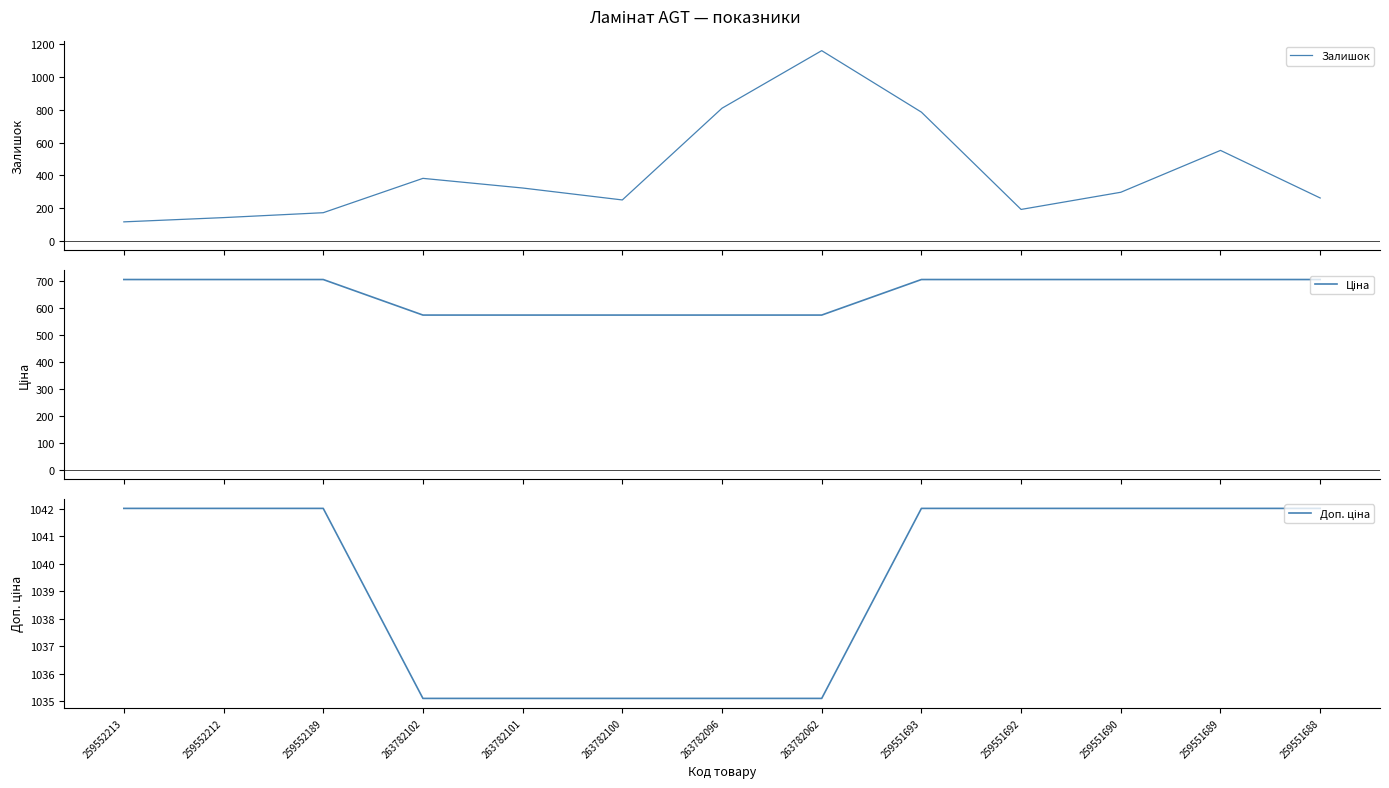

Rank the series at 259551689 from highest to lowest value.

Доп. ціна, Ціна, Залишок